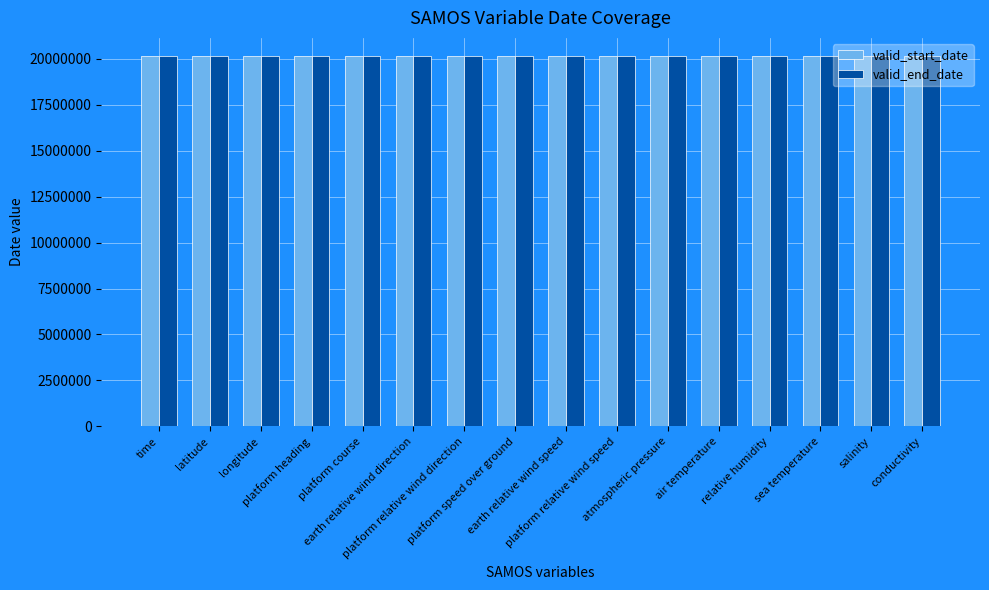

What is the sum of all valid_end_date values?

322086880